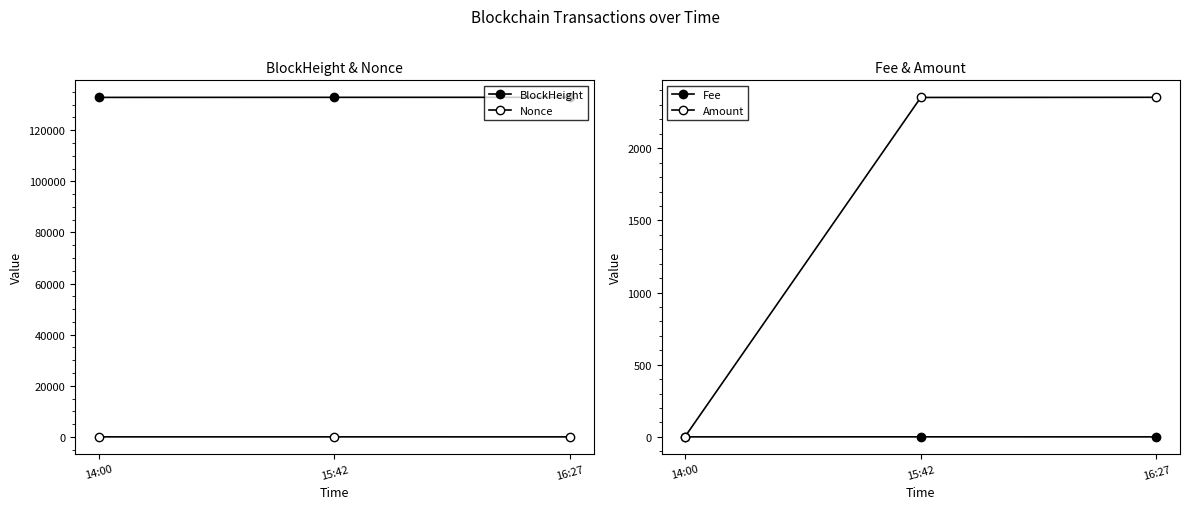

At how many categories does at least one series exceed 73937?

3